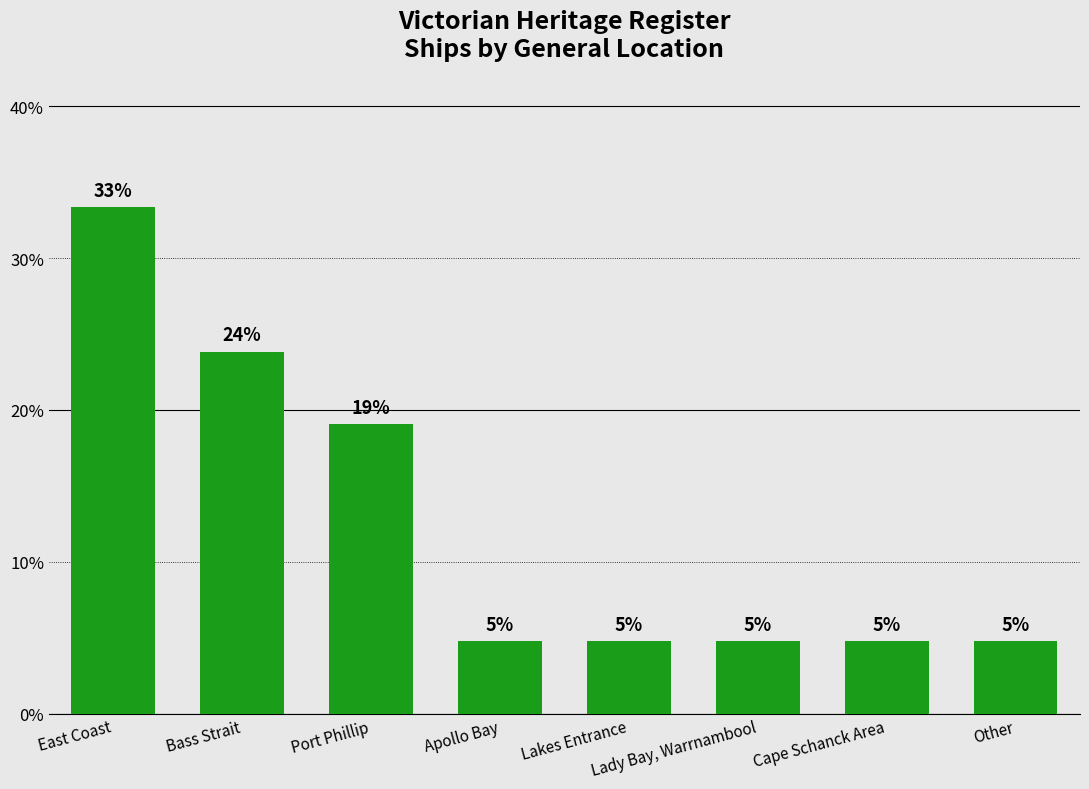

What is the change in value from Bass Strait to Cape Schanck Area?

-19.0